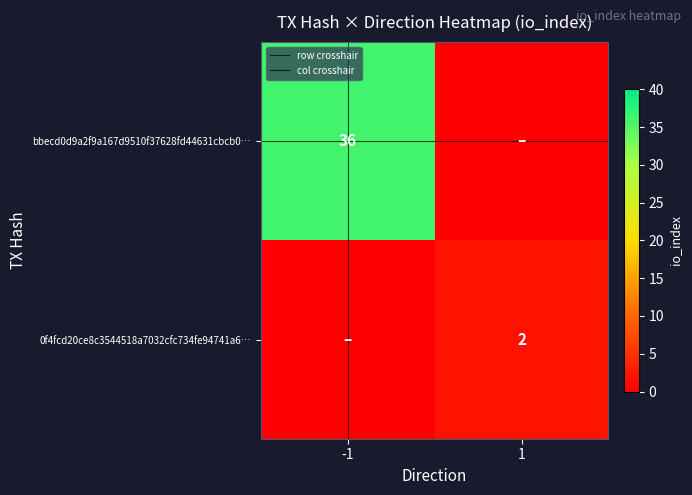

Read the col crosshair value at -1.

1